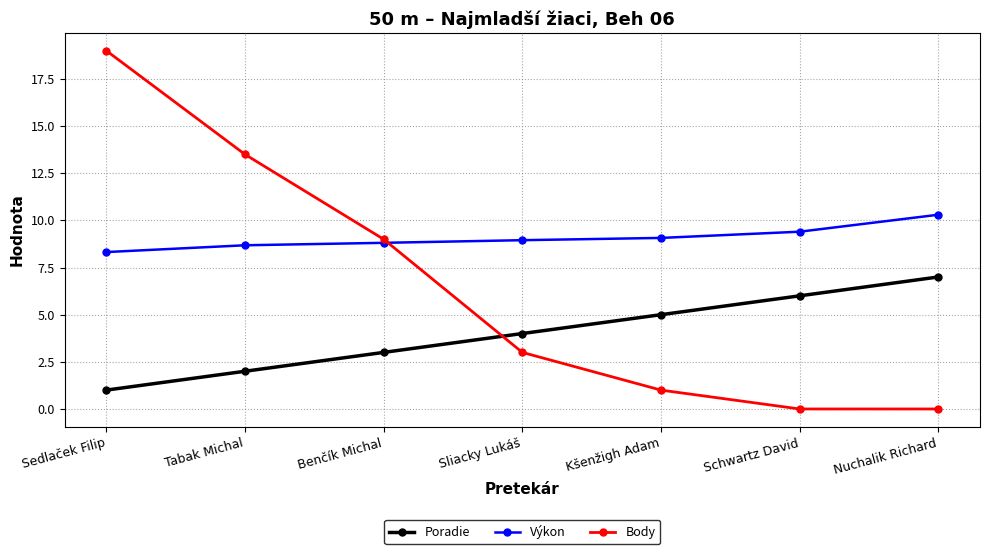

What are all the series names shown in the legend?

Poradie, Výkon, Body